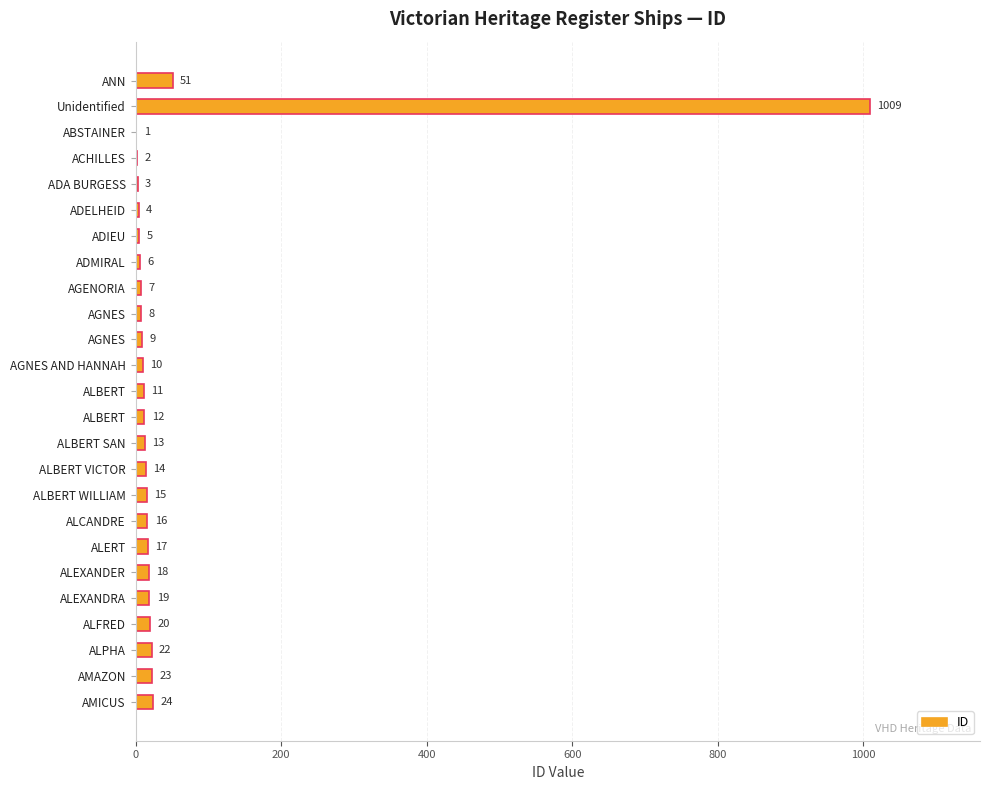

What is the difference between the second highest and second lowest values?

49